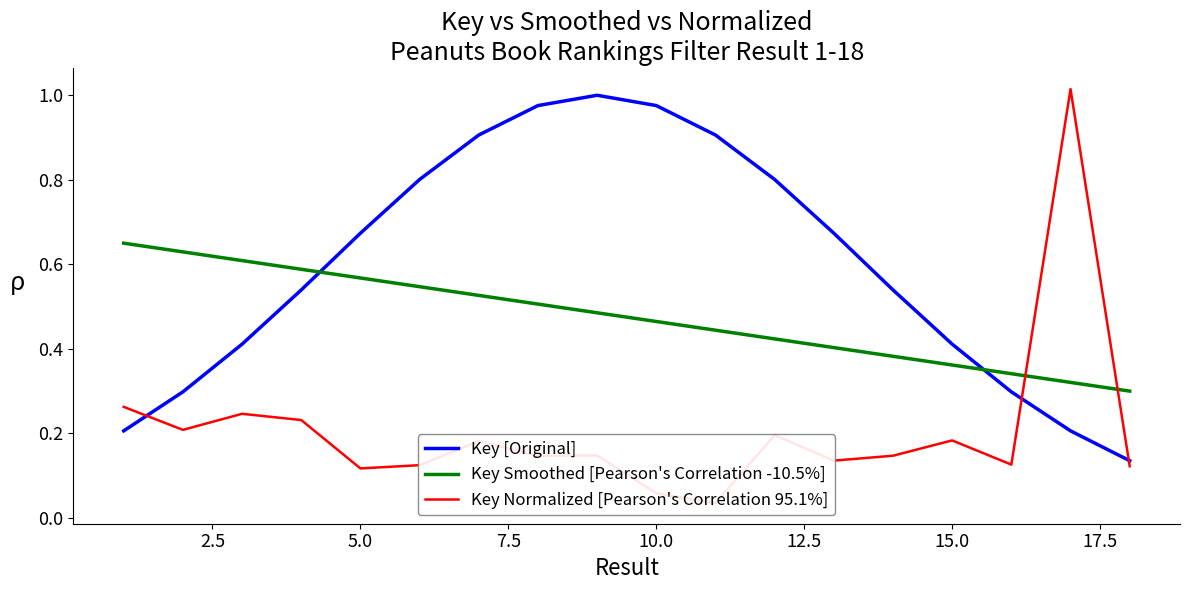

True or false: Key Smoothed [Pearson's Correlation -10.5%] and Key [Original] intersect in this chart.

True